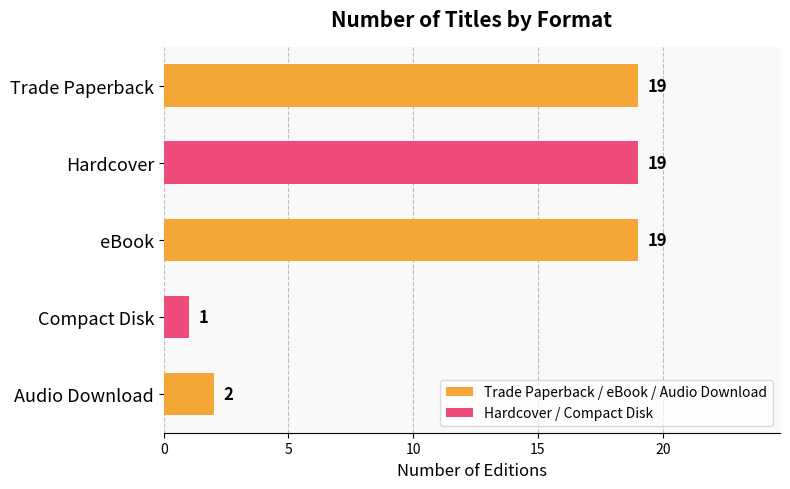

How many data points does each series have?

5